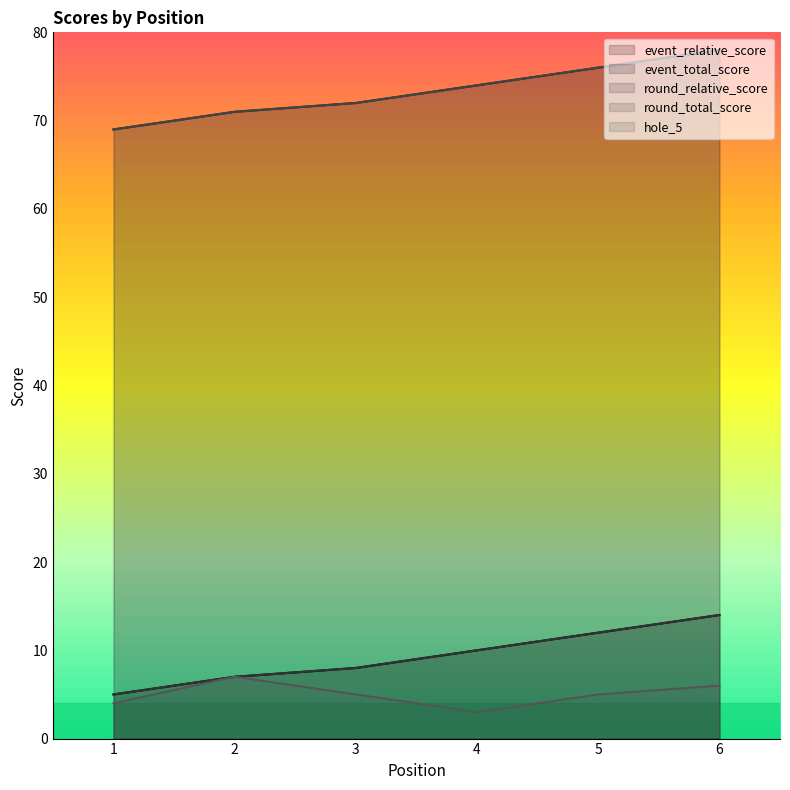

Which series has the largest total across all categories?

event_relative_score